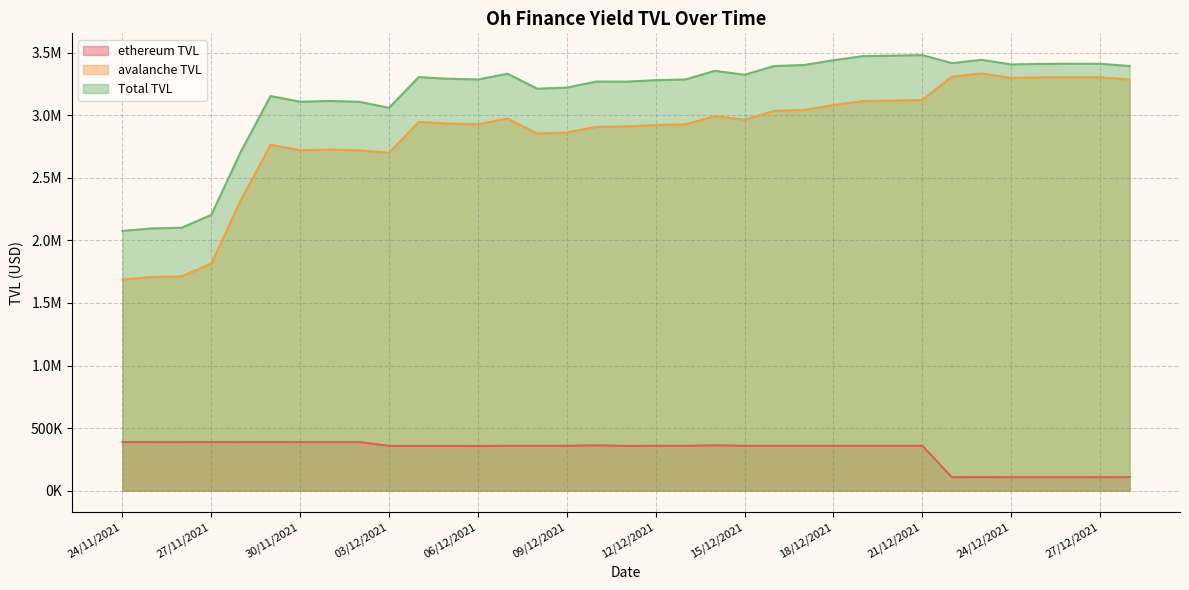

Rank the categories by avalanche TVL value from highest to lowest.

23/12/2021, 22/12/2021, 26/12/2021, 27/12/2021, 25/12/2021, 24/12/2021, 28/12/2021, 21/12/2021, 20/12/2021, 19/12/2021, 18/12/2021, 17/12/2021, 16/12/2021, 14/12/2021, 07/12/2021, 15/12/2021, 04/12/2021, 05/12/2021, 06/12/2021, 13/12/2021, 12/12/2021, 11/12/2021, 10/12/2021, 09/12/2021, 08/12/2021, 29/11/2021, 01/12/2021, 30/11/2021, 02/12/2021, 03/12/2021, 28/11/2021, 27/11/2021, 26/11/2021, 25/11/2021, 24/11/2021